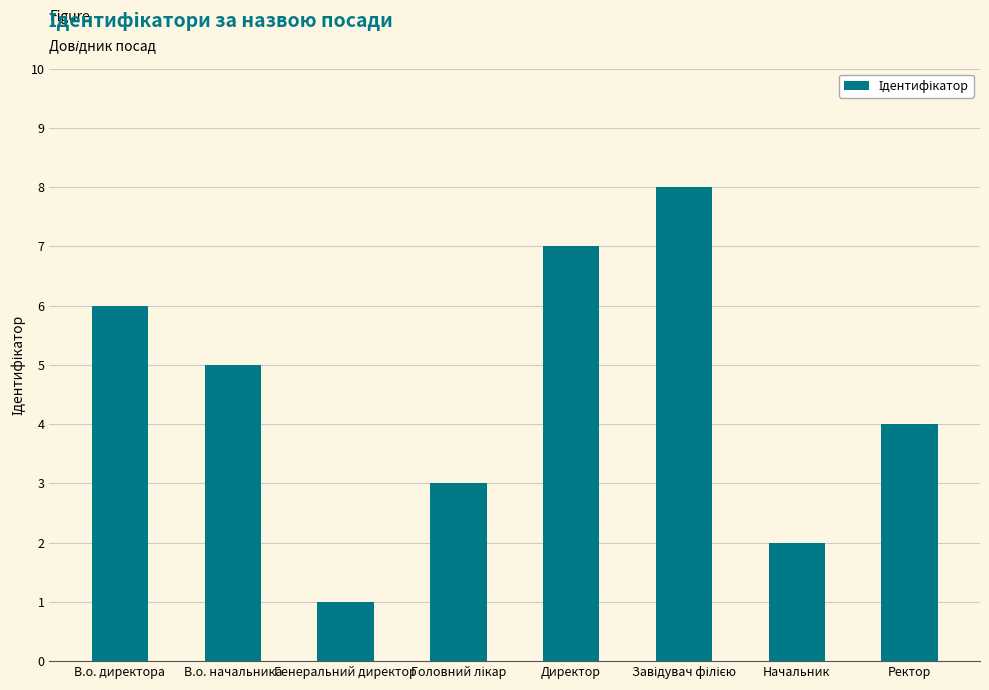

What is the difference between the values at В.о. директора and Ректор?

2